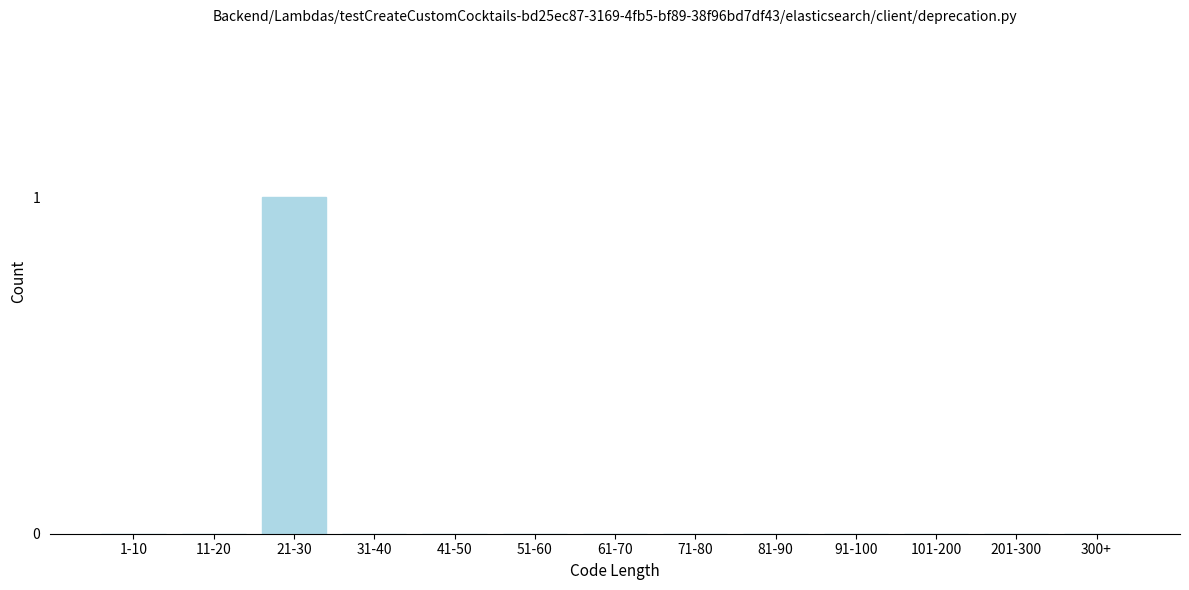

Reading right to left, extract all data points from this chart.

300+=0	201-300=0	101-200=0	91-100=0	81-90=0	71-80=0	61-70=0	51-60=0	41-50=0	31-40=0	21-30=1	11-20=0	1-10=0